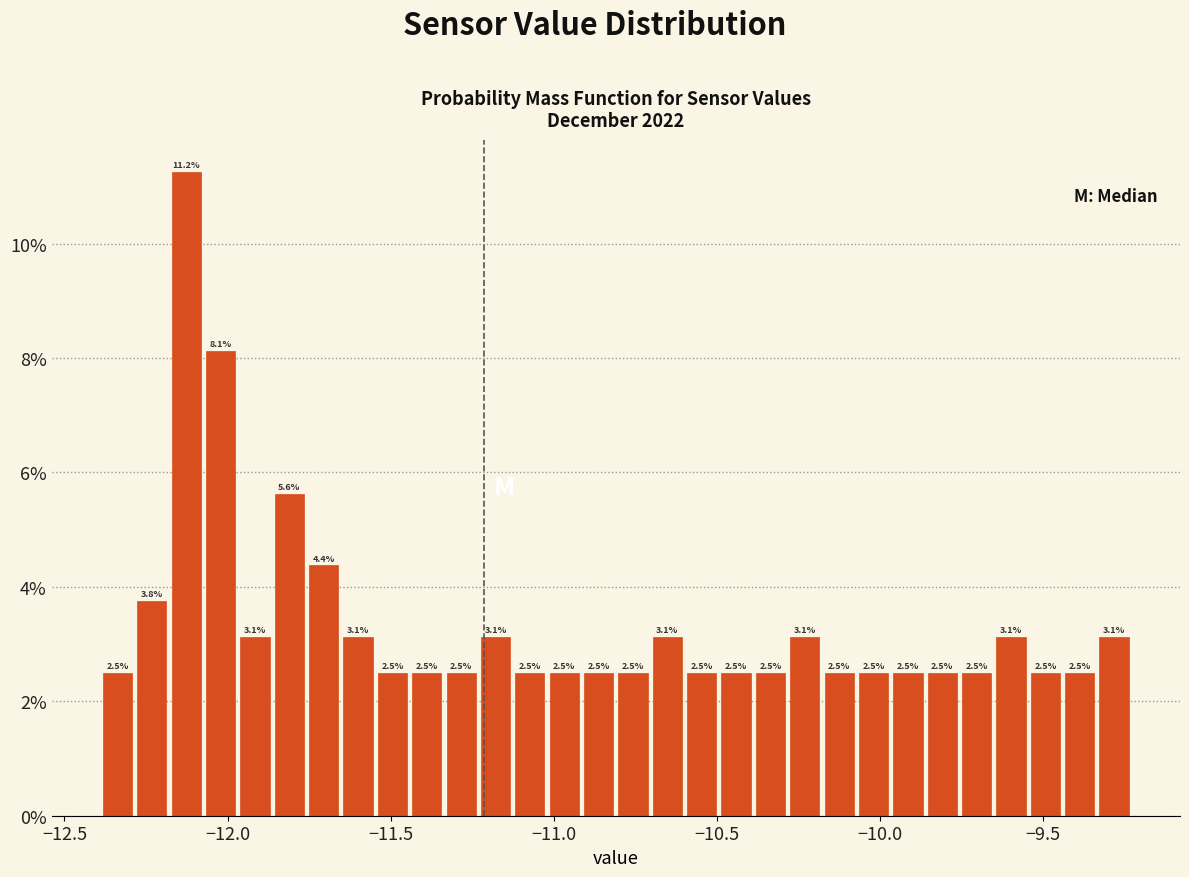

Around what value on the x-axis is the tallest bar? Give the approximate position of its centre, as read against the axis.

-12.15